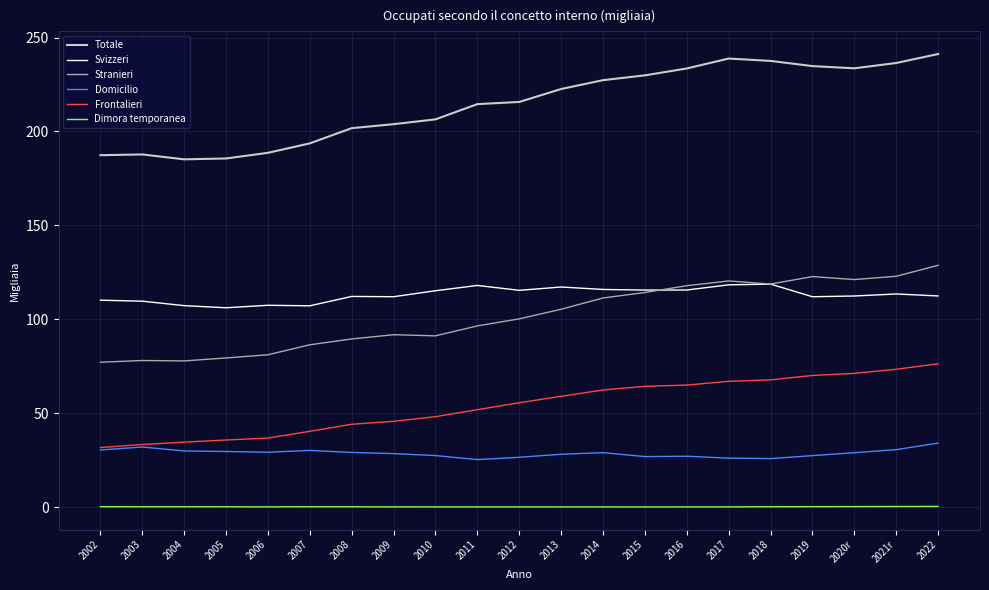

What is the highest value of the Frontalieri series?

76.3